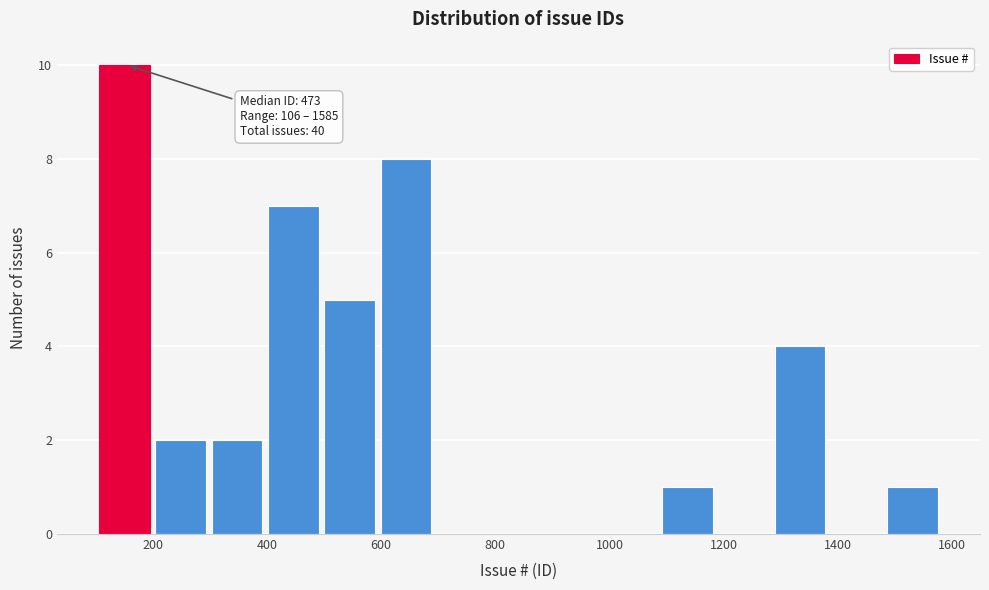

Which range on the x-axis has the tallest bar?

100 to 200